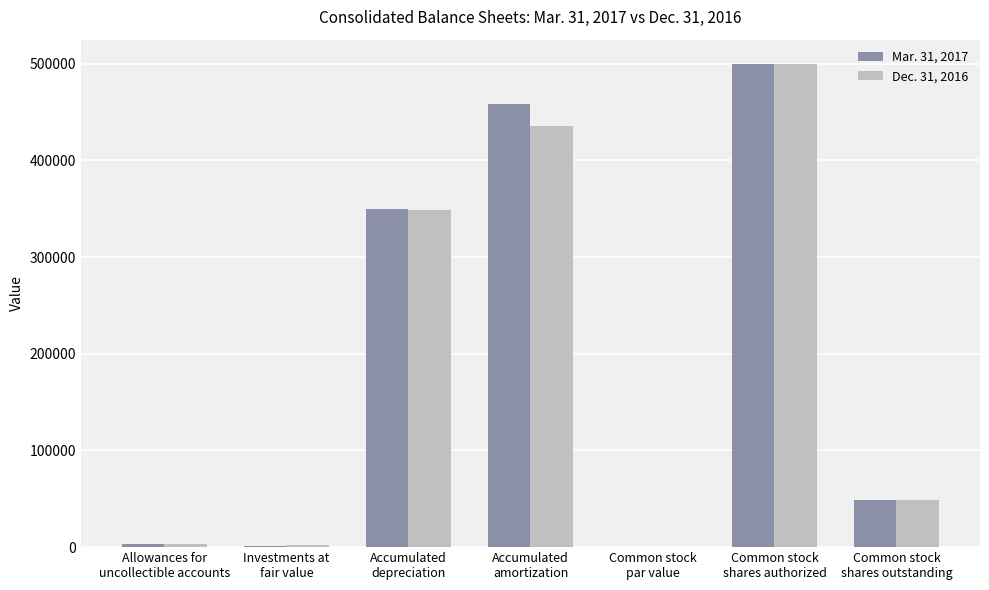

The Mar. 31, 2017 series shows 21939 at Common stock
shares outstanding. True or false?

False